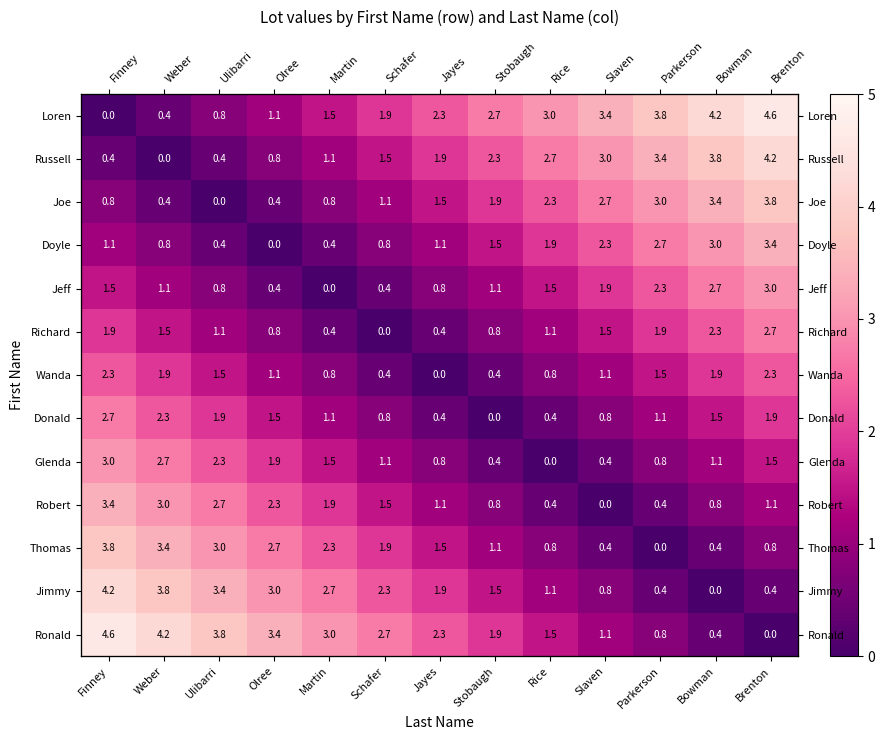

What is the sum of all Loren values?

29.7